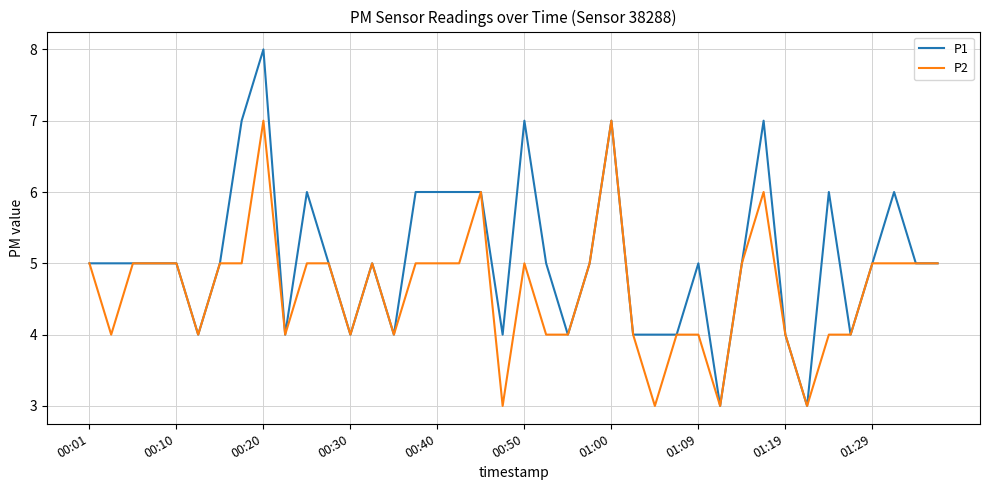

Which series has the largest total across all categories?

P1